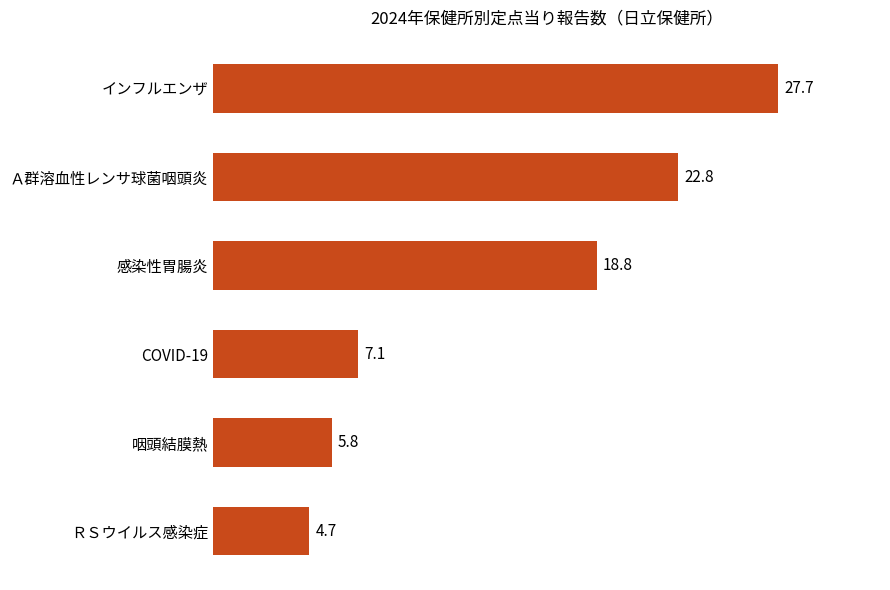

The chart shows a value of 5.8 at 咽頭結膜熱. True or false?

True